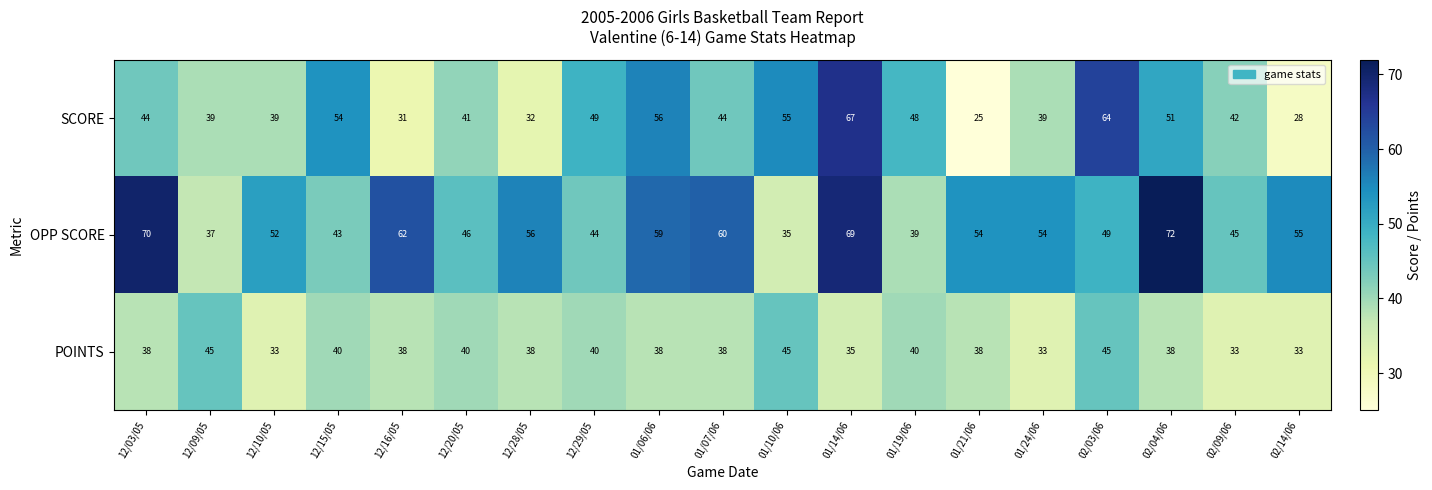

What is the greatest value displayed?

72